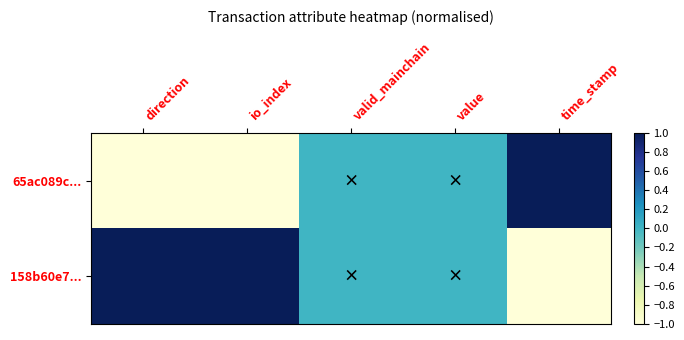

Which series has the largest total across all categories?

158b60e7...